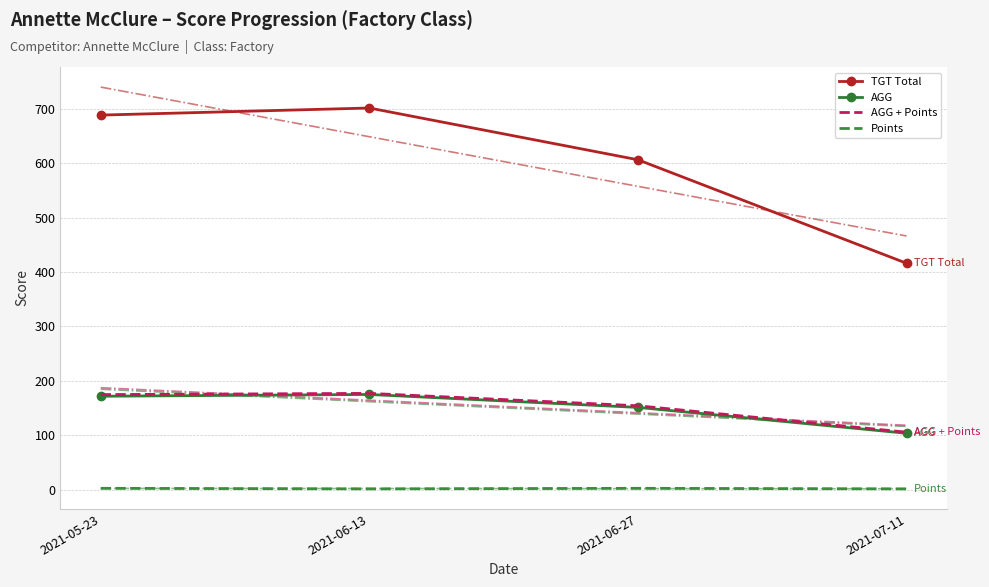

True or false: AGG + Points has more than 2 points higher than both neighbors.

False